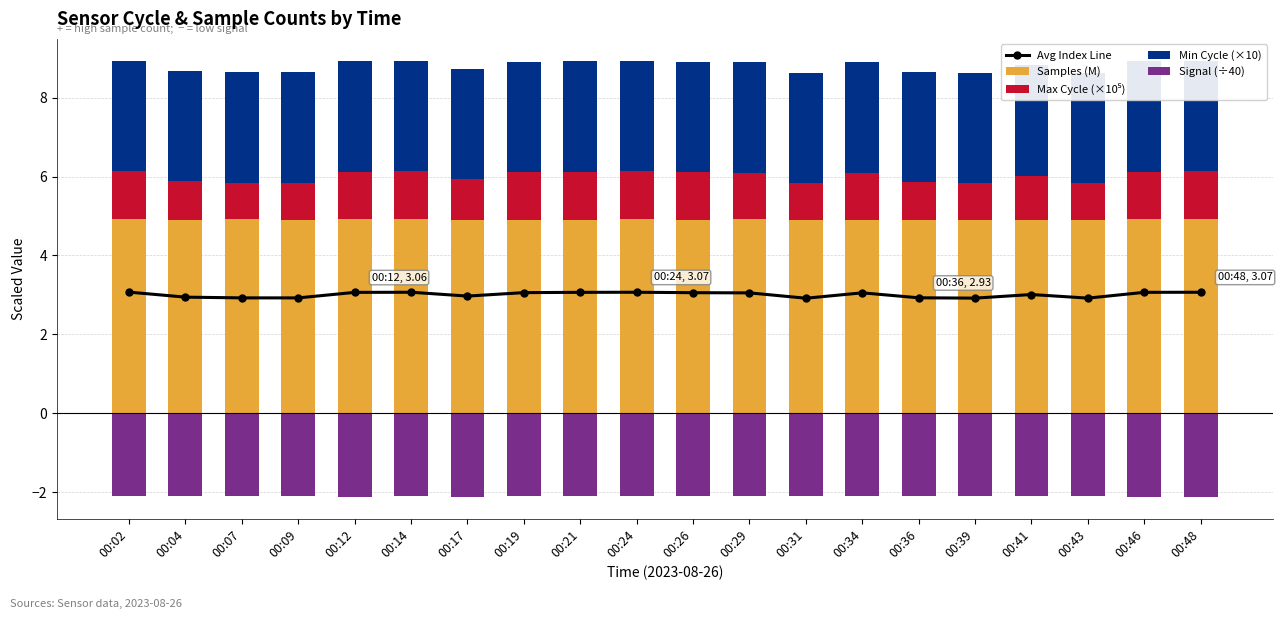

List the series in order of their peak value, highest first.

Samples (M), Avg Index Line, Min Cycle (×10), Max Cycle (×10⁵), Signal (÷40)